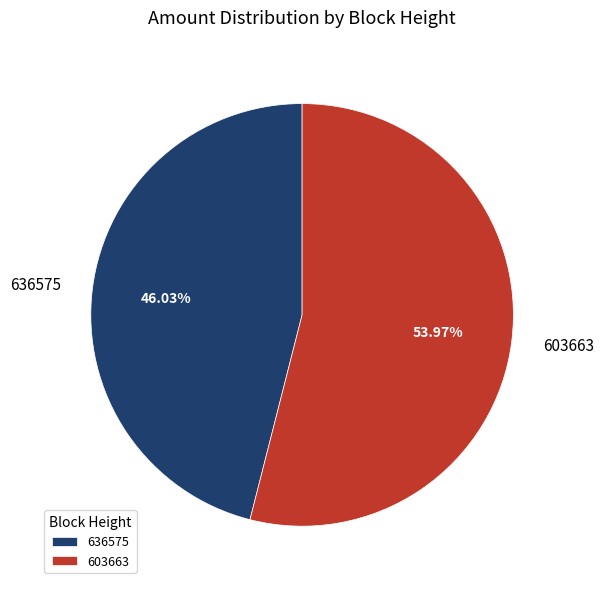

What percentage is the 603663 slice, to the nearest percent?

54%